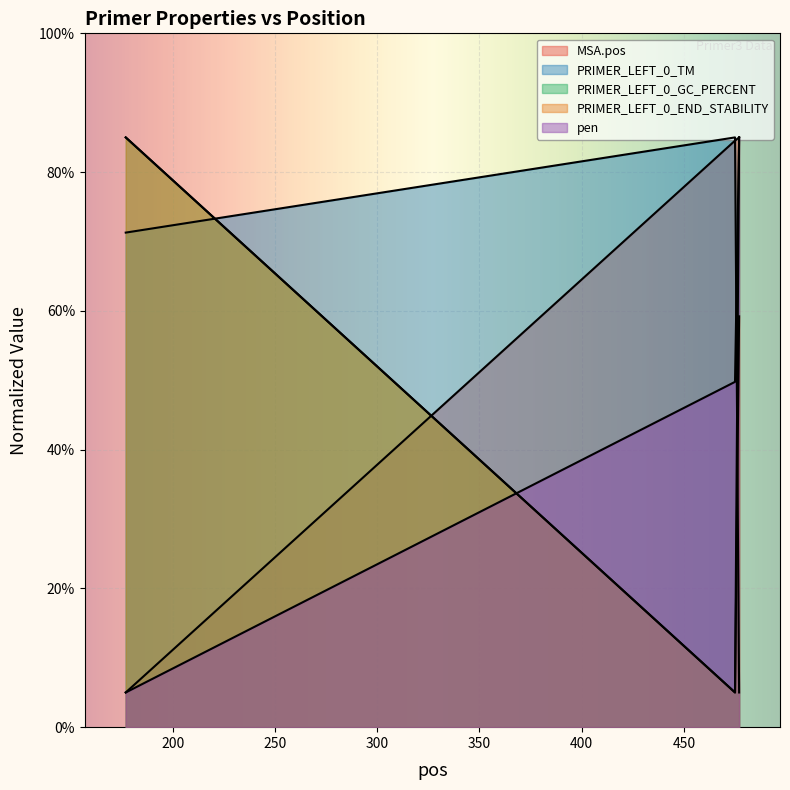

Which series has the widest spread of values?

MSA.pos